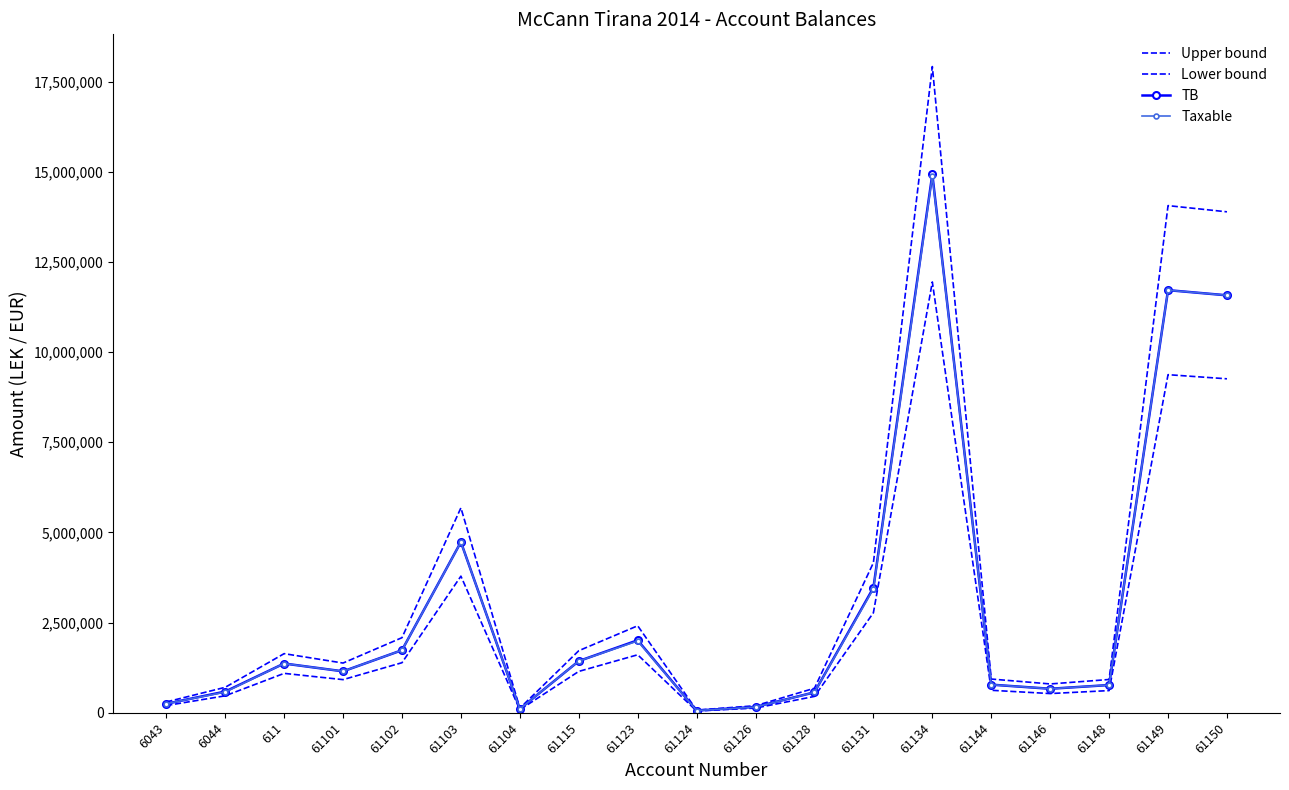

True or false: Lower bound and Upper bound cross at least once.

False